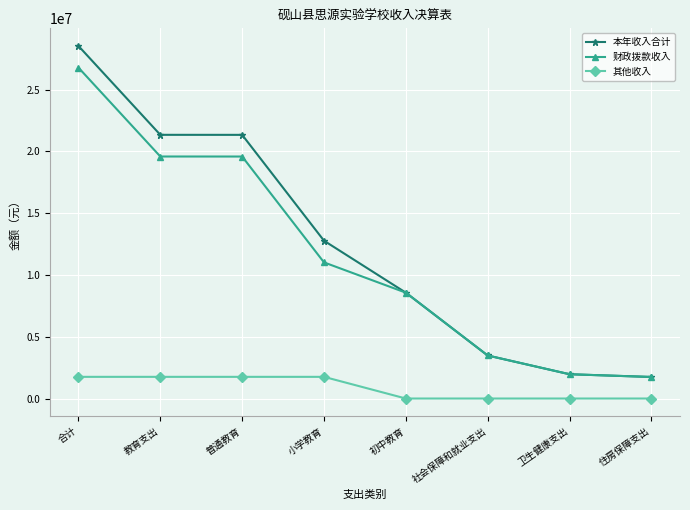

At which category is the sum across all series the highest?

合计